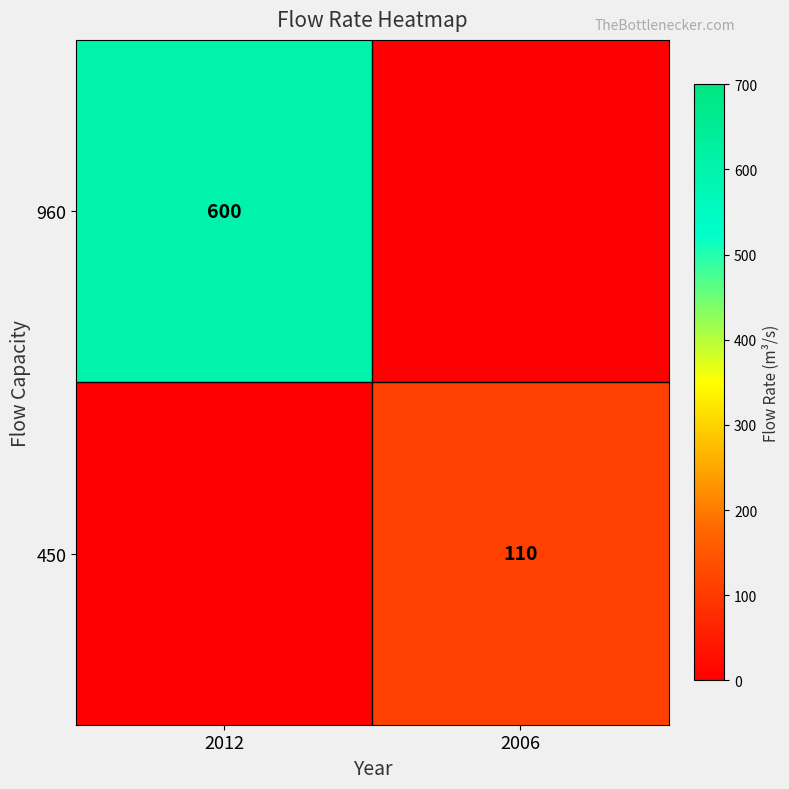

True or false: 960 has a value of 600 at 2012.

True